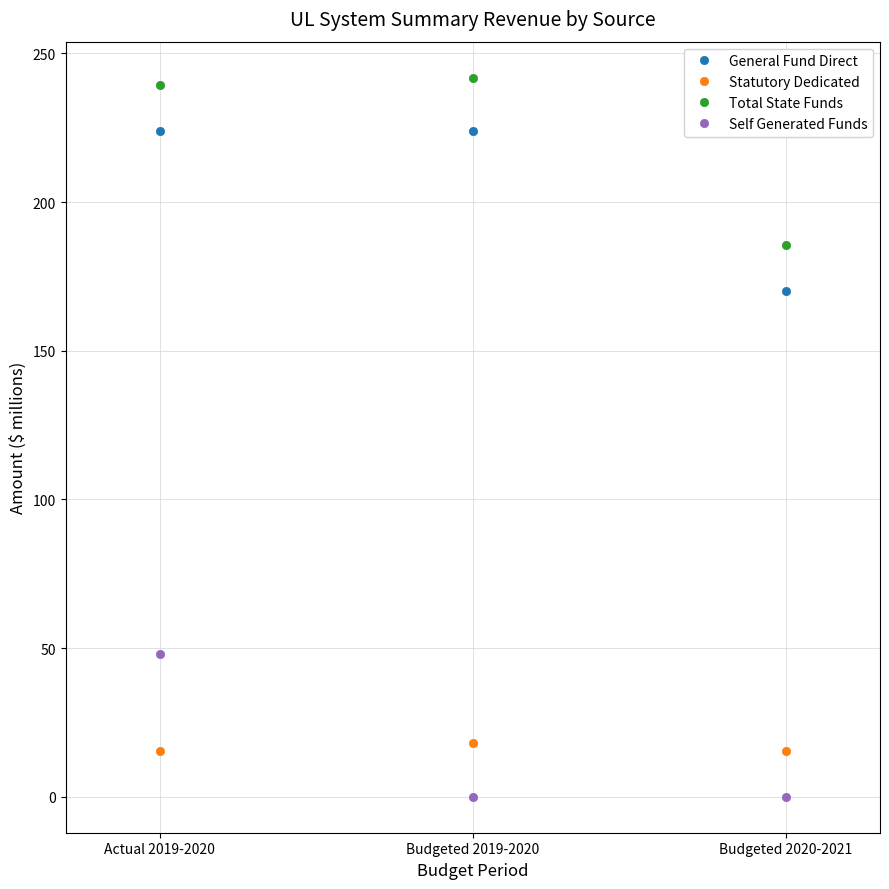

Which series changed the most between Budgeted 2019-2020 and Budgeted 2020-2021?

Total State Funds